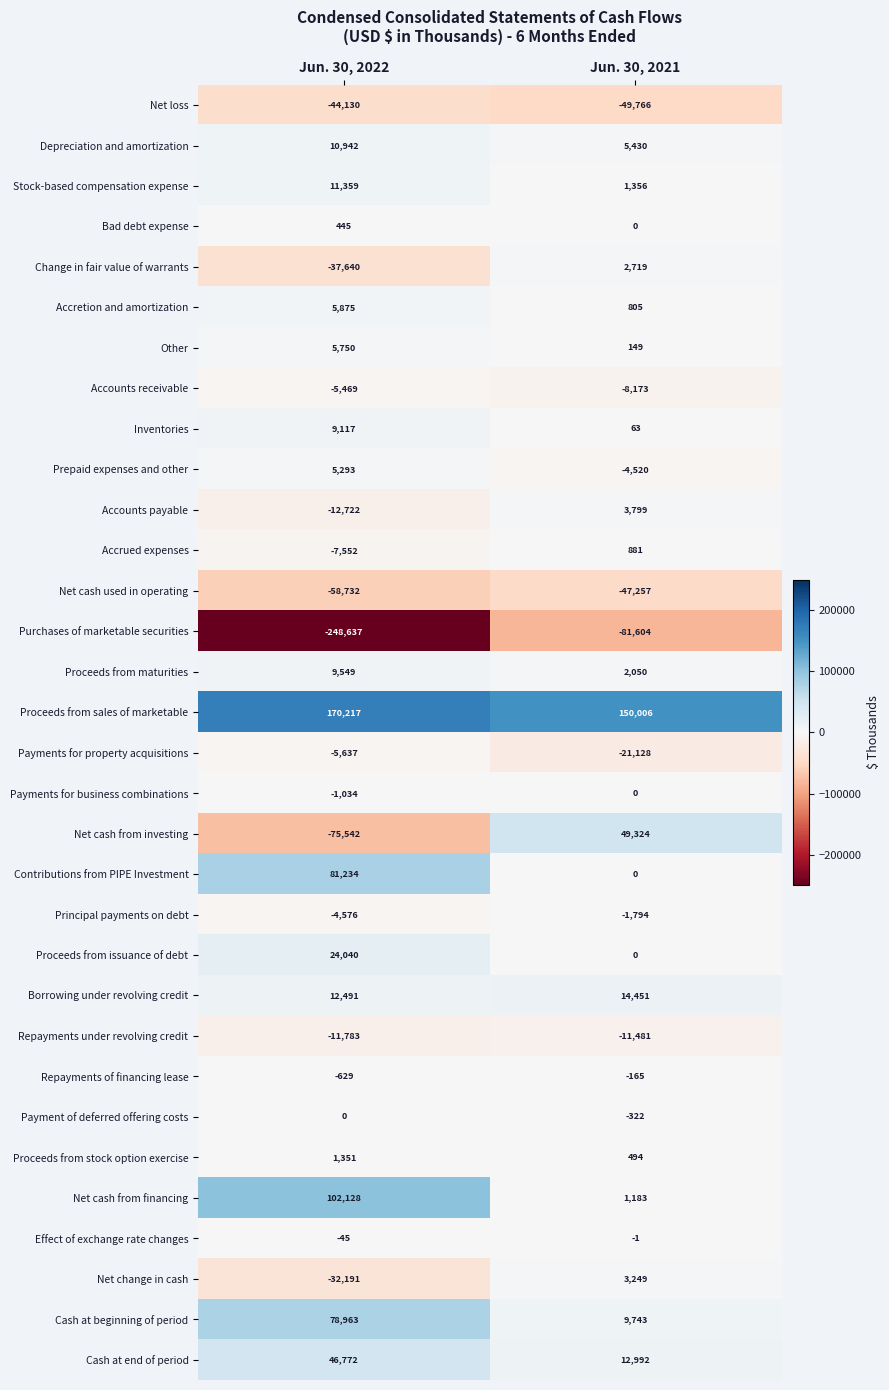

Where is Payment of deferred offering costs nearest to the value -161?

Jun. 30, 2022